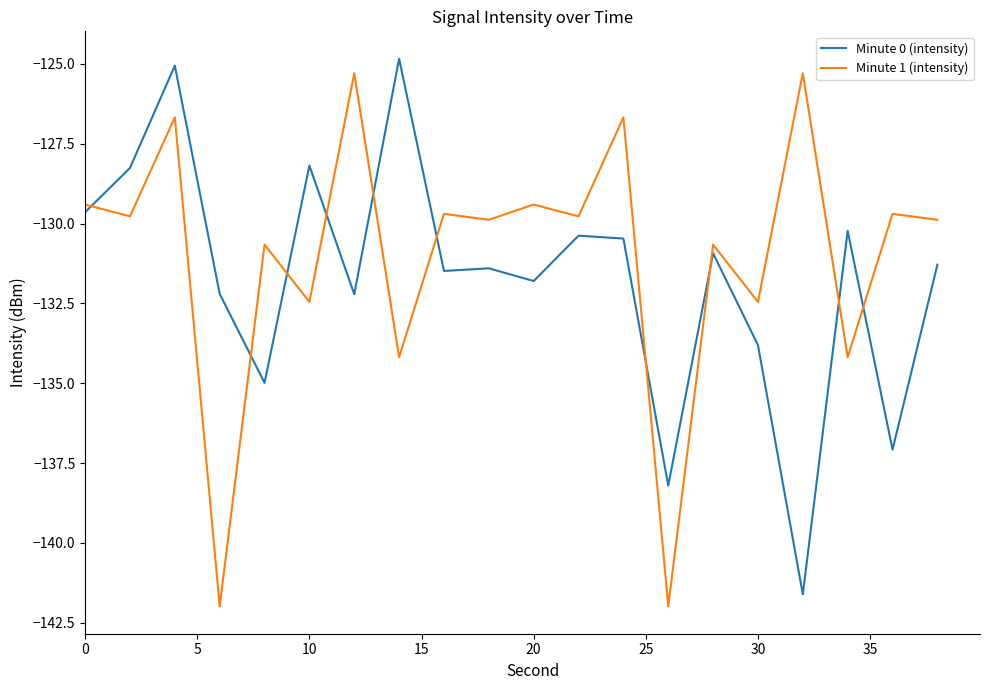

What is the smallest value displayed?

-142.0